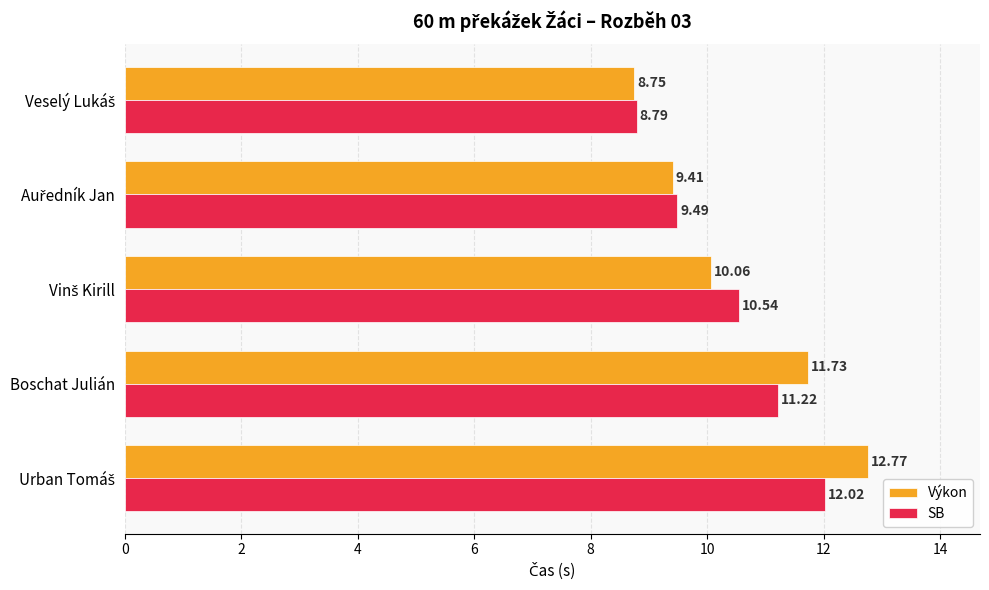

Which series has the largest range (max minus min)?

Výkon